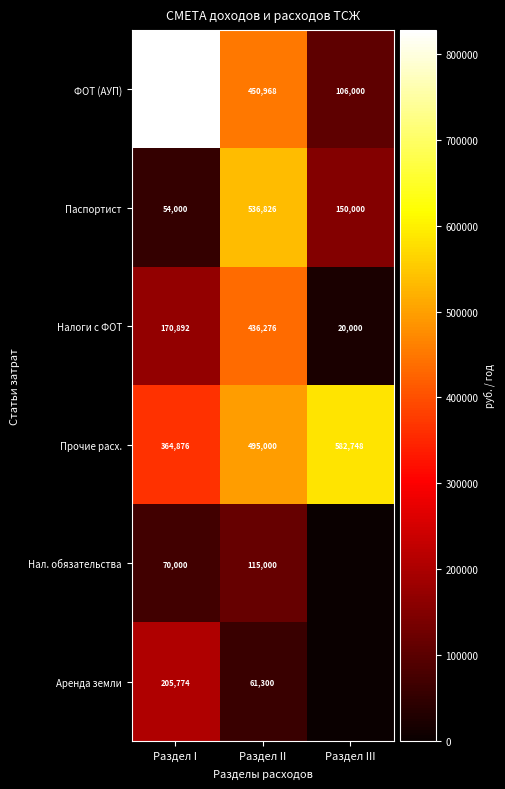

At which category is the sum across all series the highest?

Раздел II